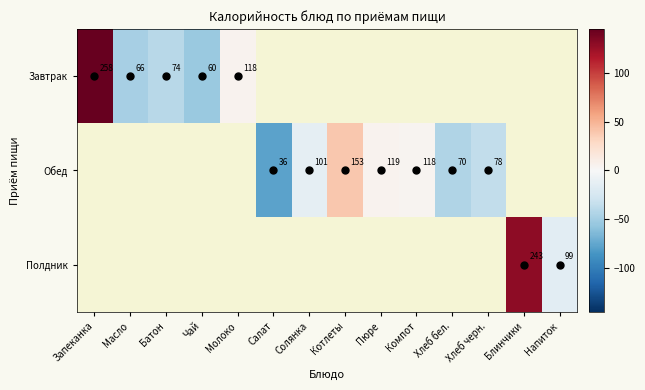

Which series changed the most between Котлеты and Хлеб бел.?

Обед